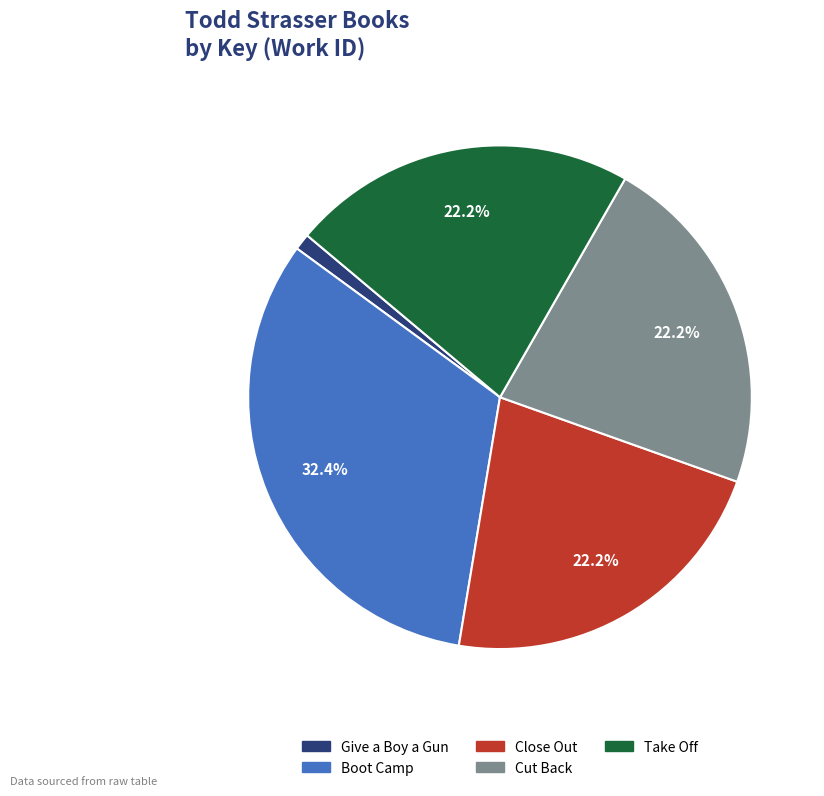

The Boot Camp slice represents 19% of the pie. True or false?

False